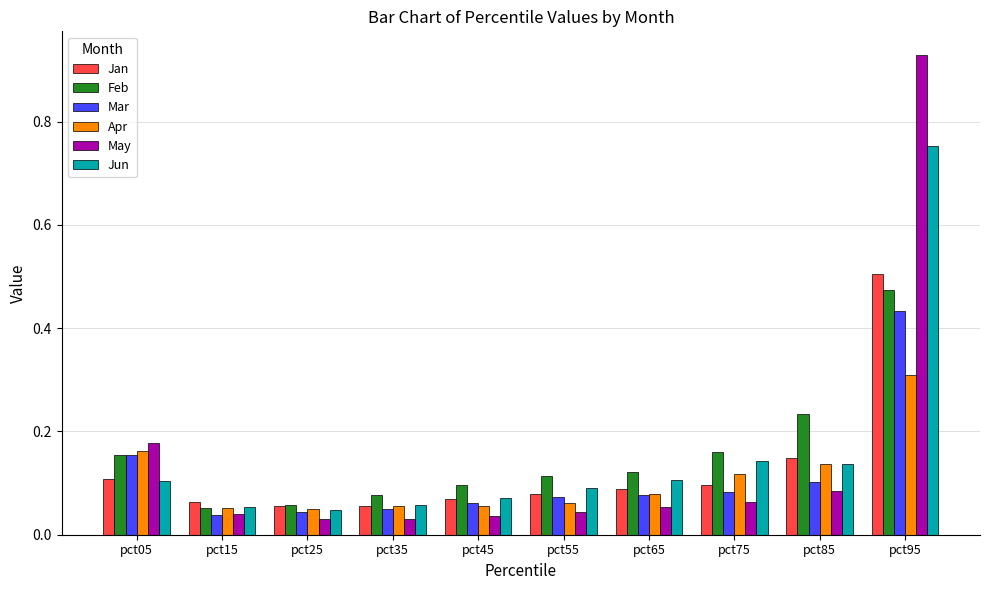

At which label does Jan reach its peak?

pct95